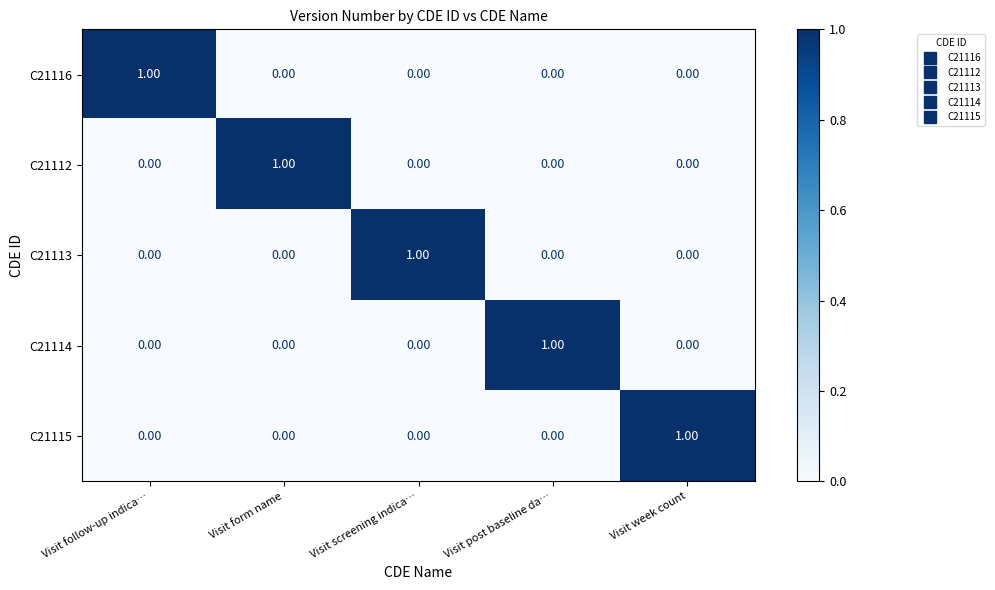

At how many categories does at least one series exceed 0?

5